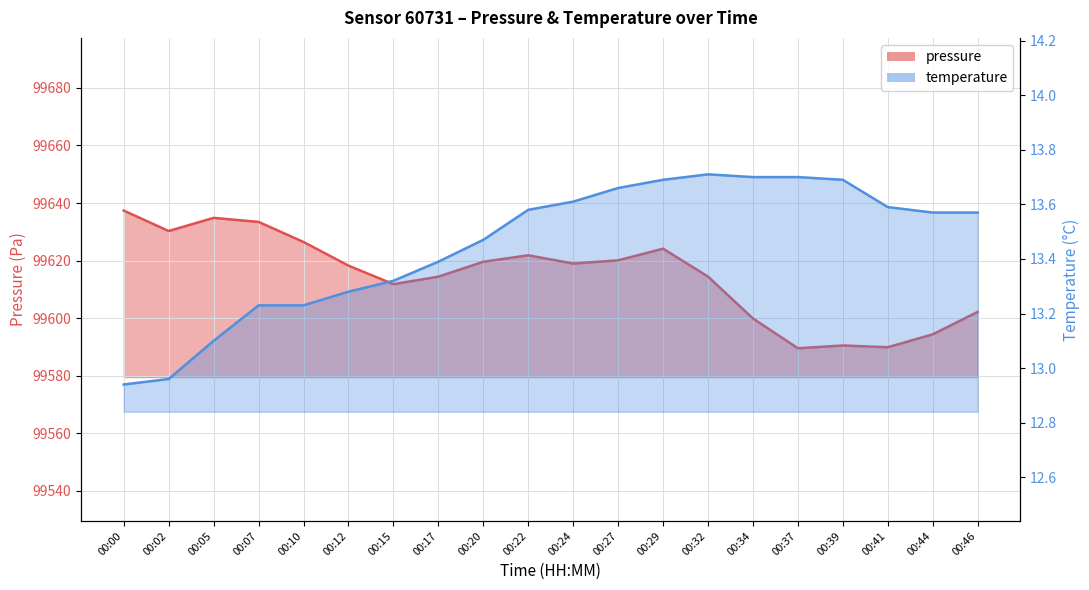

What is the smallest value displayed?

12.9